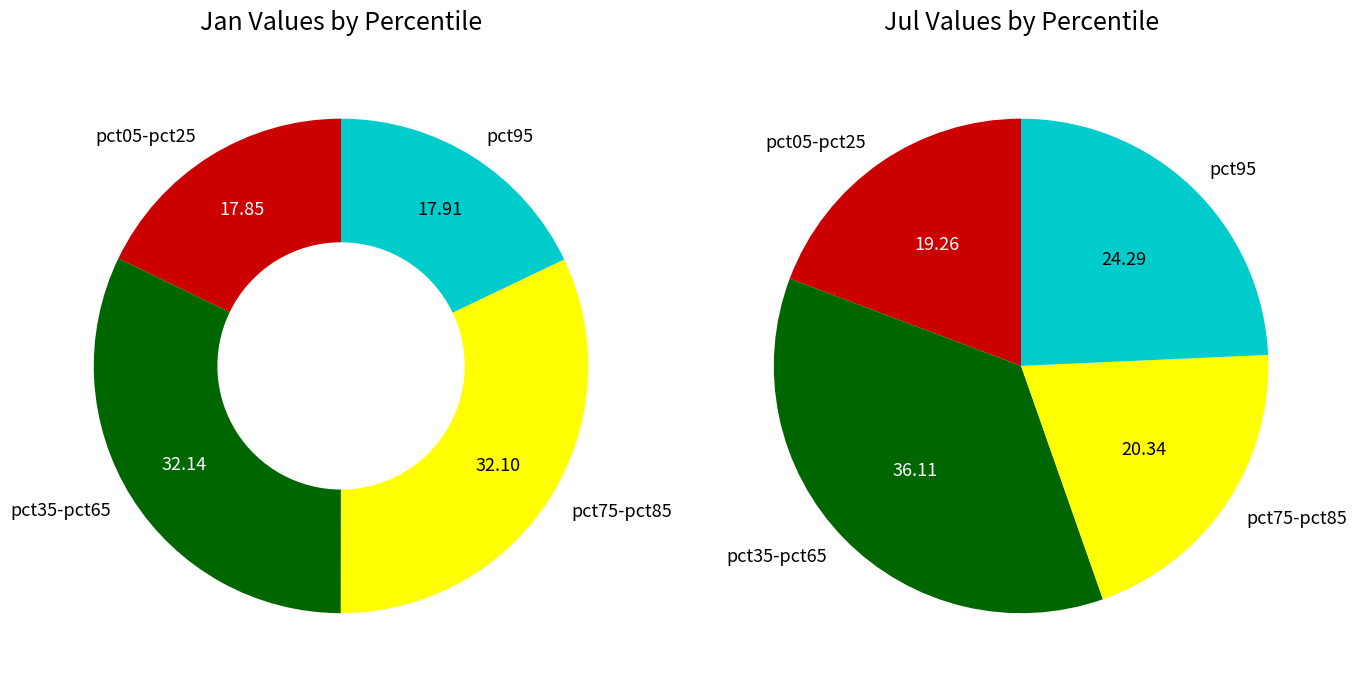

Is there a majority slice in this chart?

No